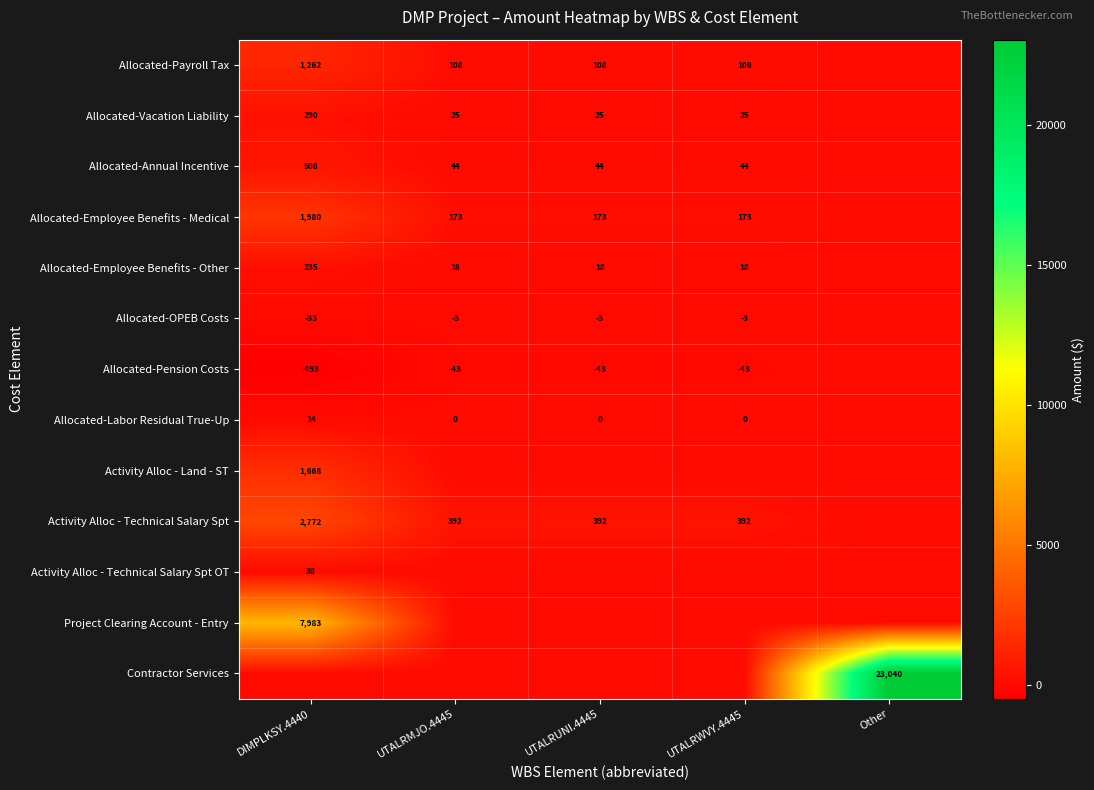

Between UTALRWVY.4445 and Other, which is larger?

UTALRWVY.4445